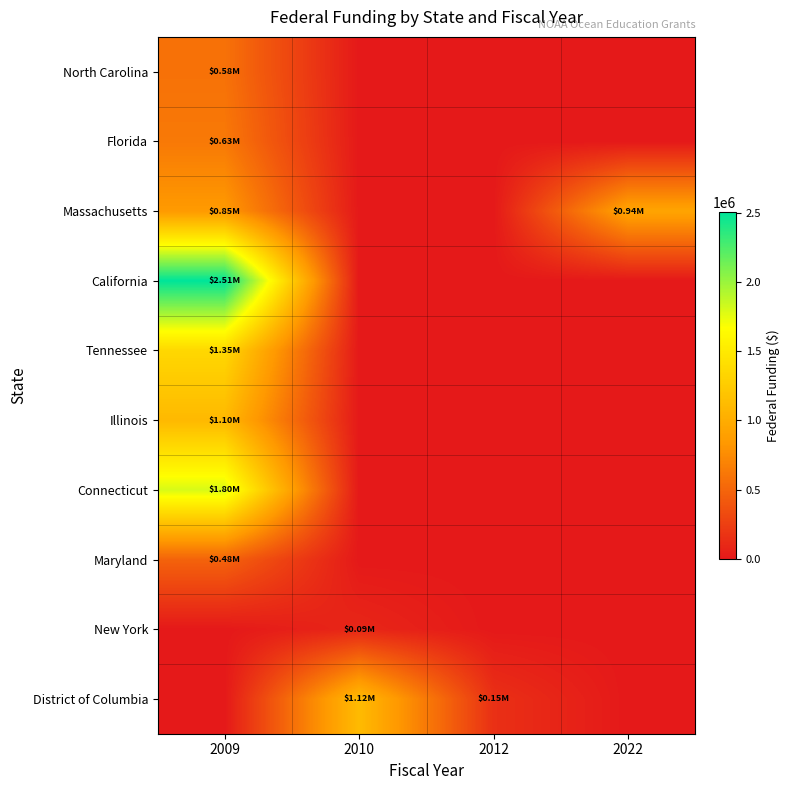

Reading left to right, extract all data points from this chart.

North Carolina: 2009=583218	2010=0	2012=0	2022=0
Florida: 2009=630271	2010=0	2012=0	2022=0
Massachusetts: 2009=849315	2010=0	2012=0	2022=936400
California: 2009=2508500	2010=0	2012=0	2022=0
Tennessee: 2009=1352253	2010=0	2012=0	2022=0
Illinois: 2009=1100000	2010=0	2012=0	2022=0
Connecticut: 2009=1799964	2010=0	2012=0	2022=0
Maryland: 2009=484751	2010=0	2012=0	2022=0
New York: 2009=0	2010=87971	2012=0	2022=0
District of Columbia: 2009=0	2010=1117002	2012=151699	2022=0